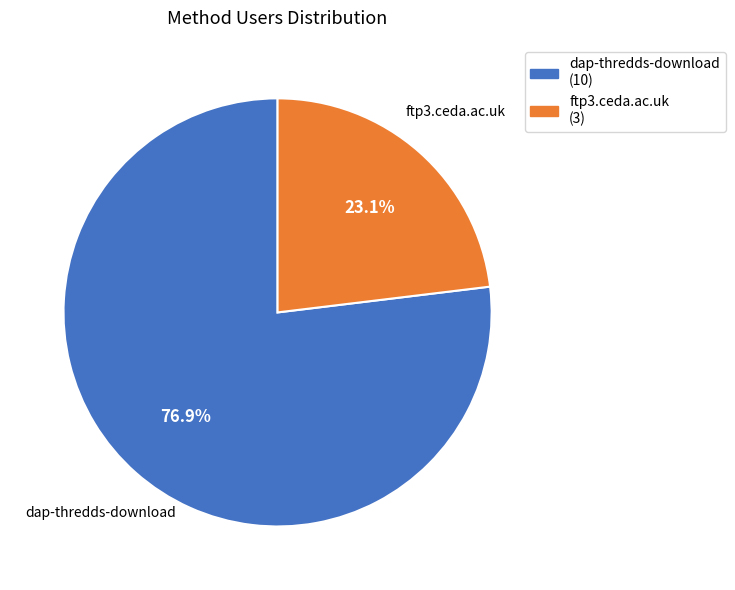

Is it true that ftp3.ceda.ac.uk is 13% of the pie?

False